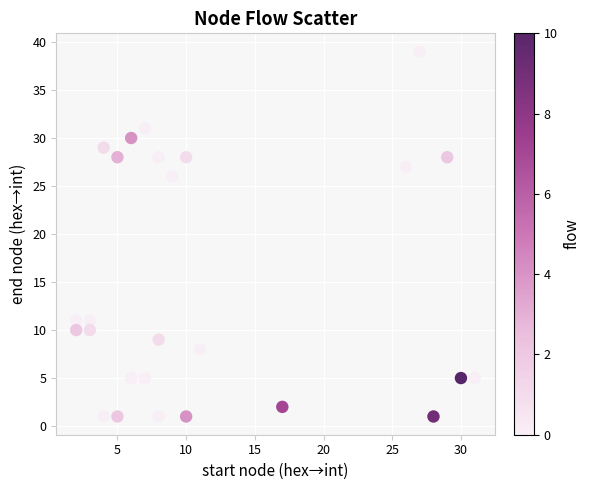

What is the range of Y values (max minus min)?

38